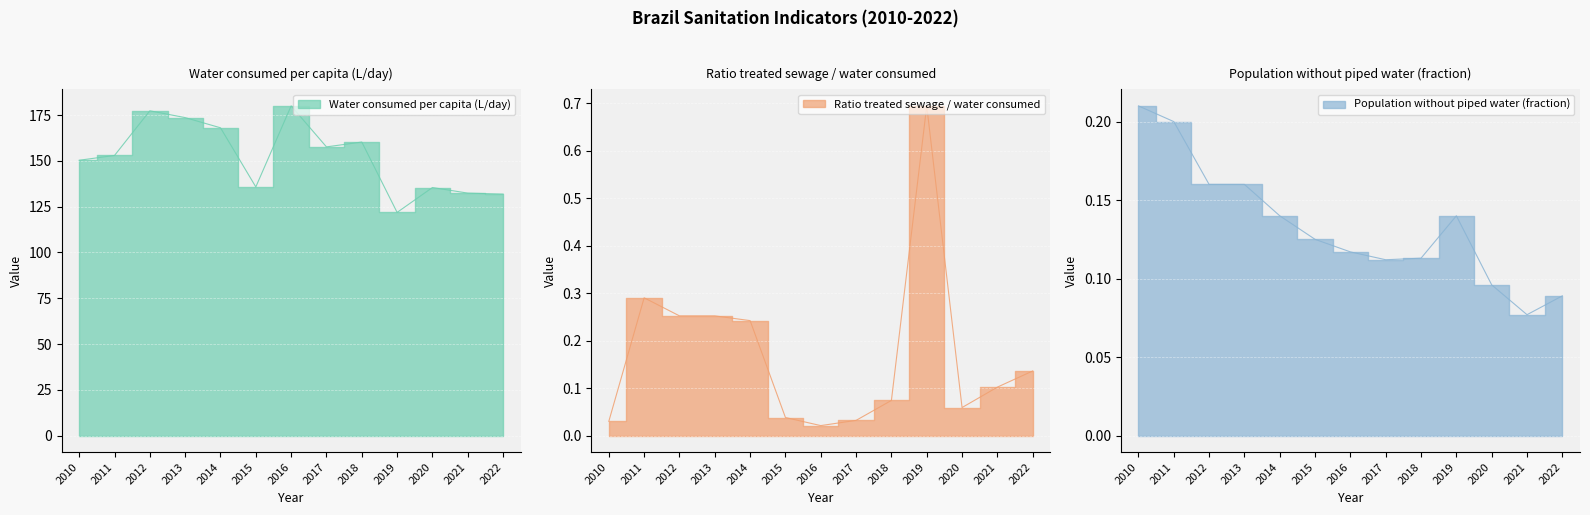

Reading left to right, extract all data points from this chart.

Water consumed per capita (L/day): 2010=150.4	2011=153.0	2012=177.4	2013=173.7	2014=168.1	2015=135.8	2016=180.1	2017=157.7	2018=160.3	2019=121.9	2020=135.5	2021=132.4	2022=131.9
Ratio treated sewage / water consumed: 2010=0.0	2011=0.3	2012=0.3	2013=0.3	2014=0.2	2015=0.0	2016=0.0	2017=0.0	2018=0.1	2019=0.7	2020=0.1	2021=0.1	2022=0.1
Population without piped water (fraction): 2010=0.2	2011=0.2	2012=0.2	2013=0.2	2014=0.1	2015=0.1	2016=0.1	2017=0.1	2018=0.1	2019=0.1	2020=0.1	2021=0.1	2022=0.1